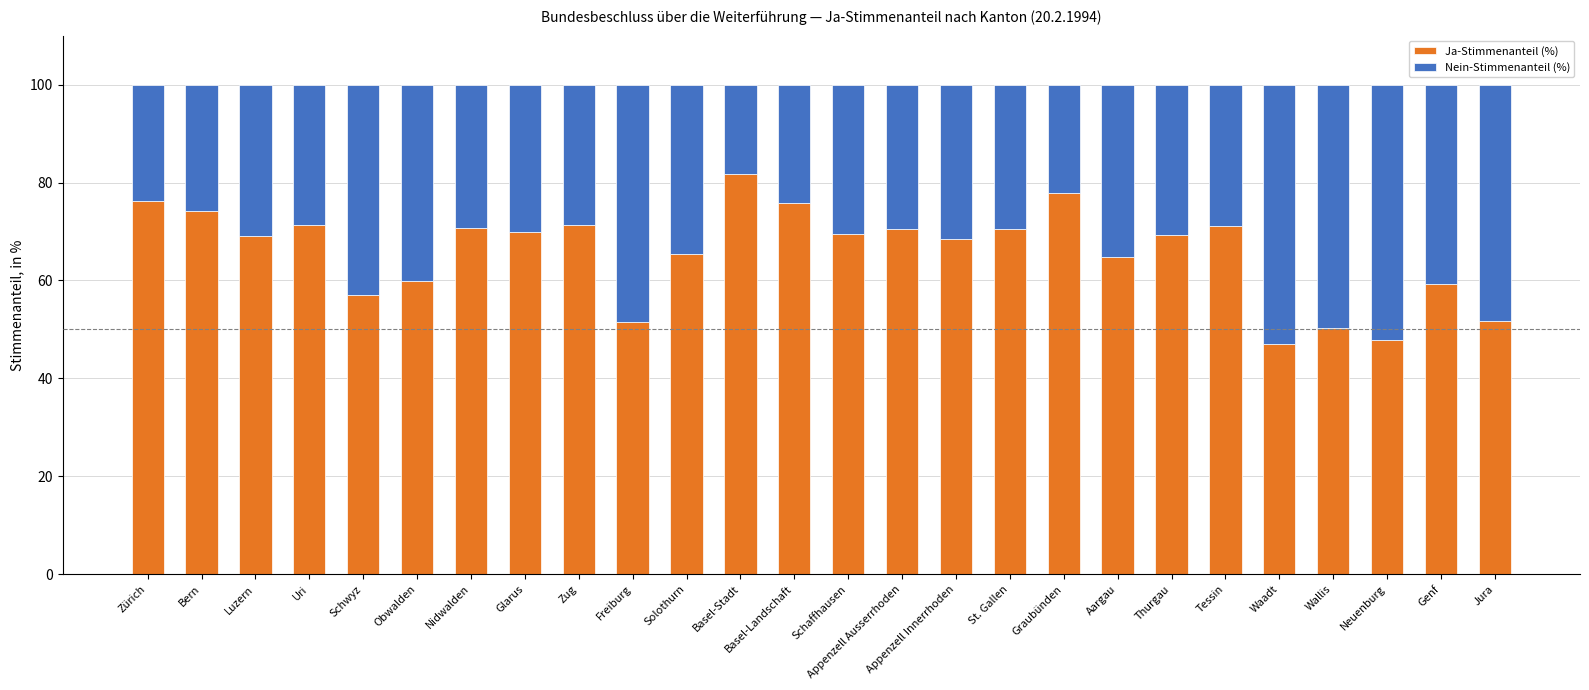

What is the average value of the Ja-Stimmenanteil (%) series?

65.9